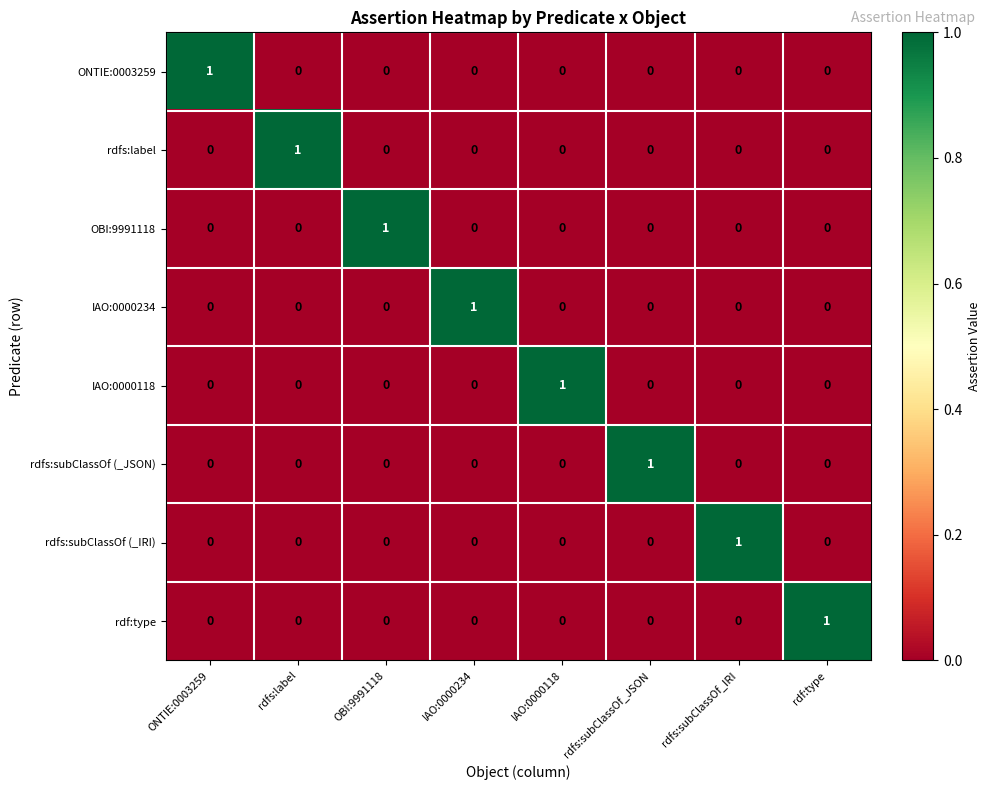

The rdfs:subClassOf (_IRI) series shows -1 at rdf:type. True or false?

False